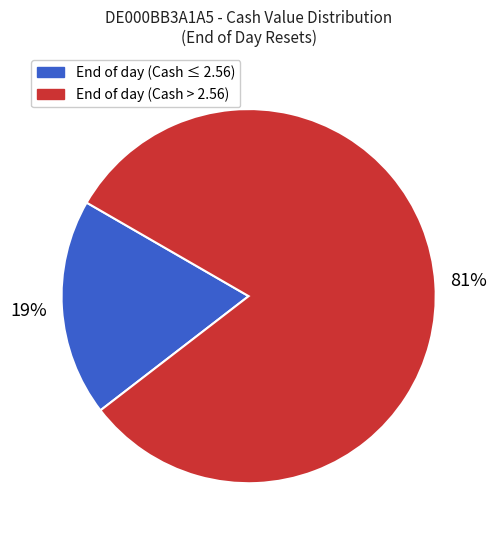

Does any single category account for the majority?

Yes